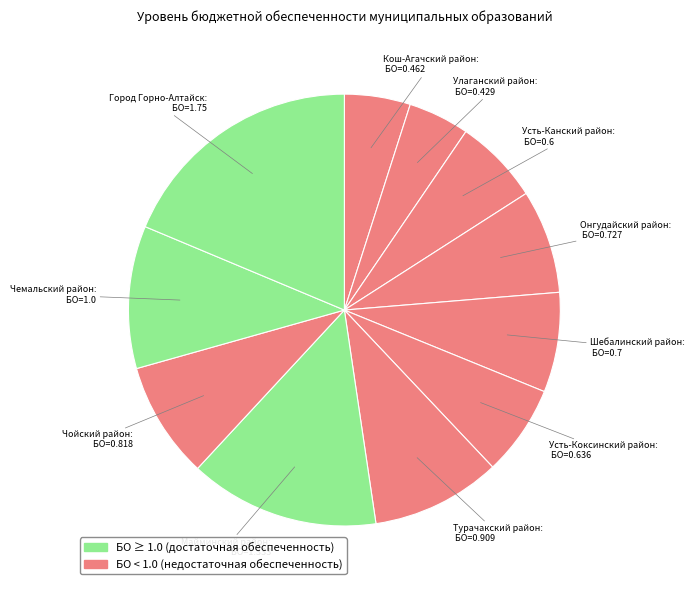

How many segments does this pie chart have?

11